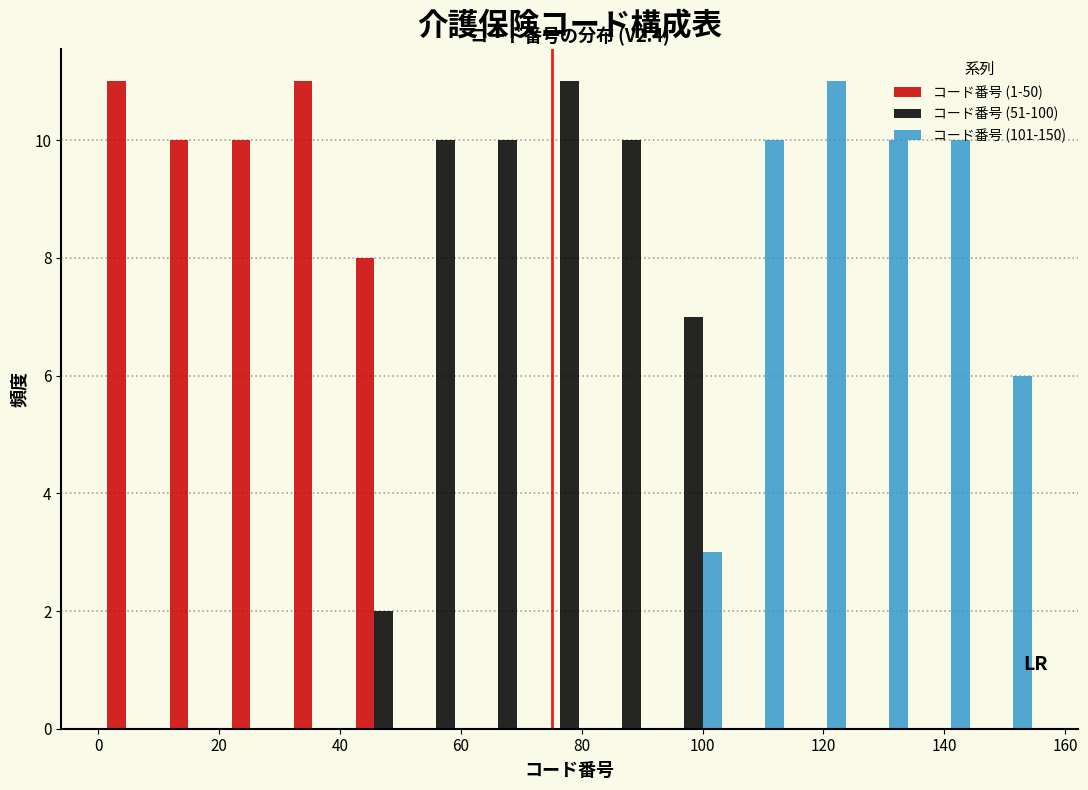

In the コード番号 (51-100) series, which range on the x-axis has the tallest bar?

72 to 84